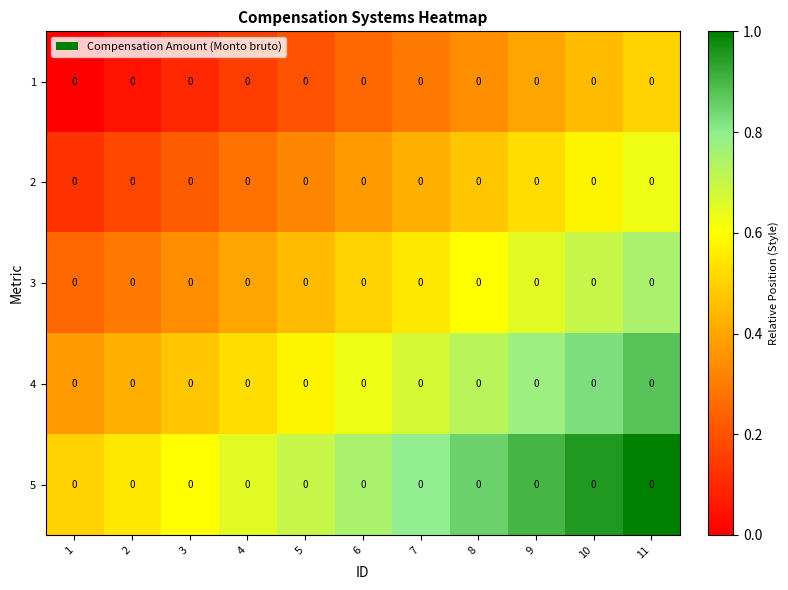

Rank the series at 4 from lowest to highest value.

1, 2, 3, 4, 5